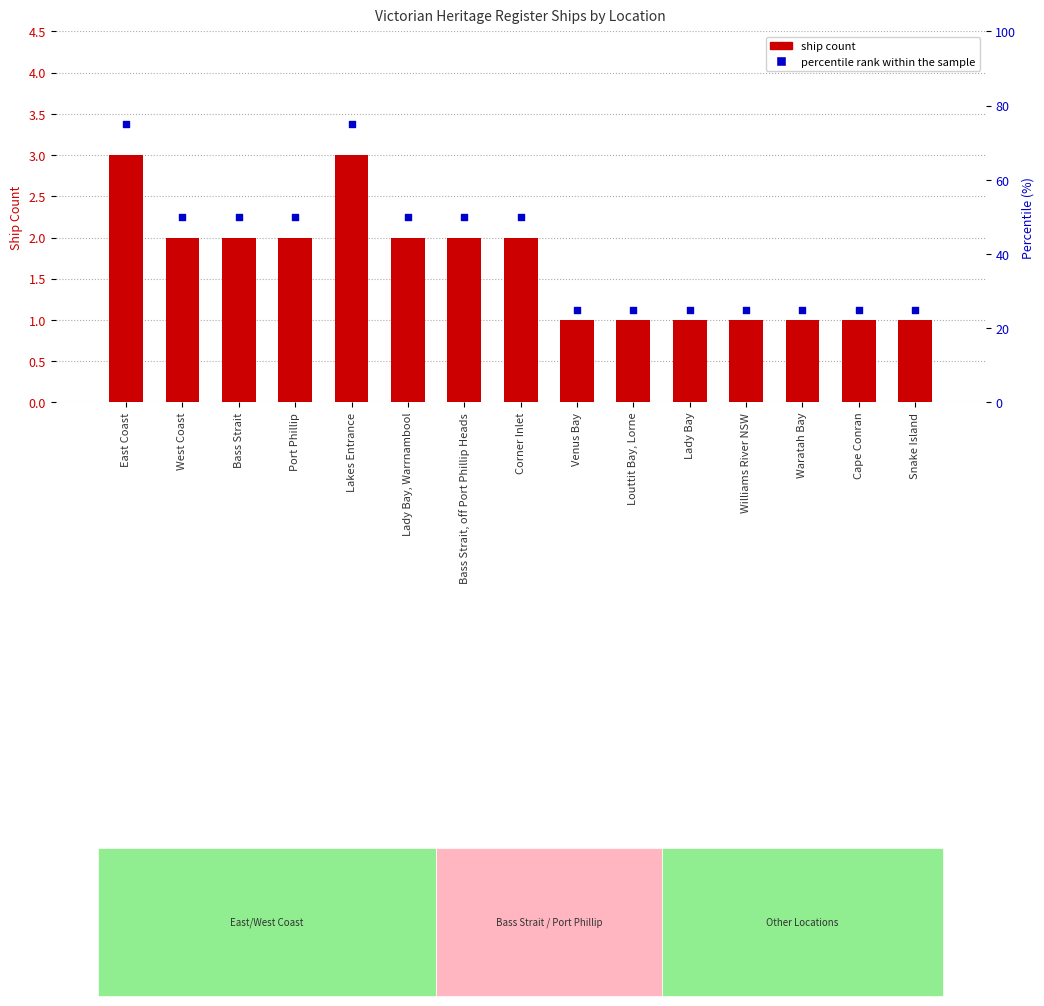

Which series has the largest total across all categories?

percentile rank within the sample